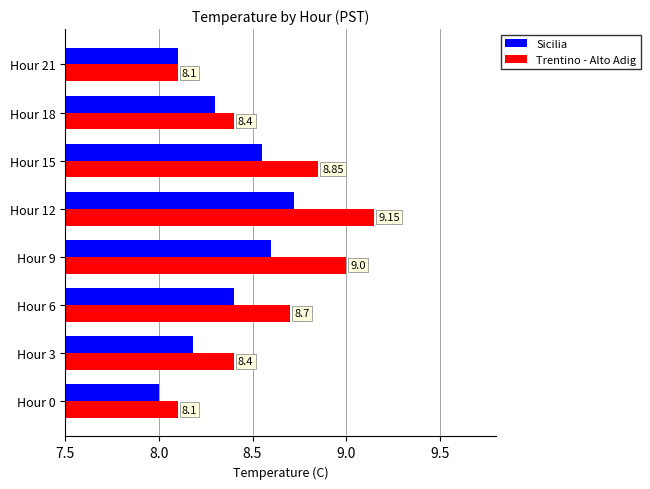

List the series in order of their peak value, highest first.

Trentino - Alto Adig, Sicilia